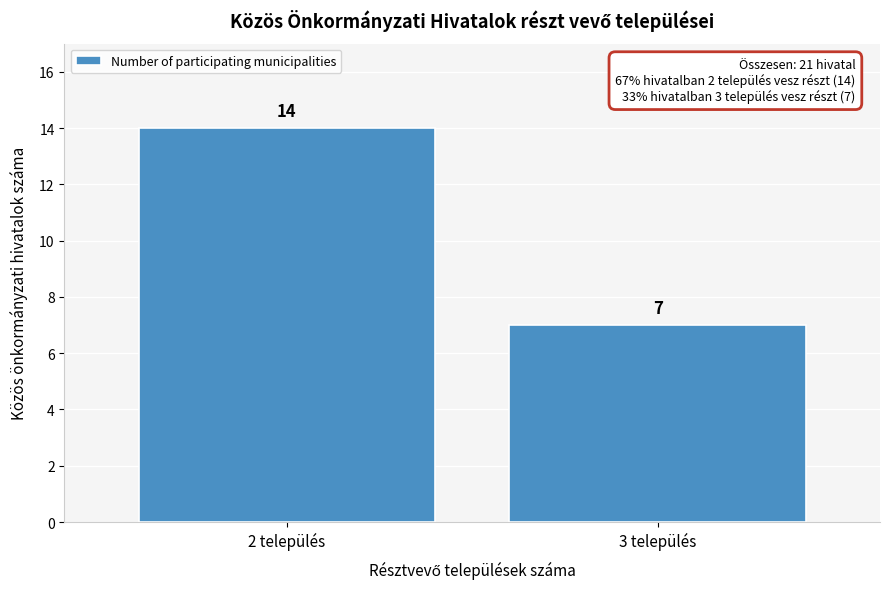

Reading left to right, list all the values displayed in this chart.

14	7